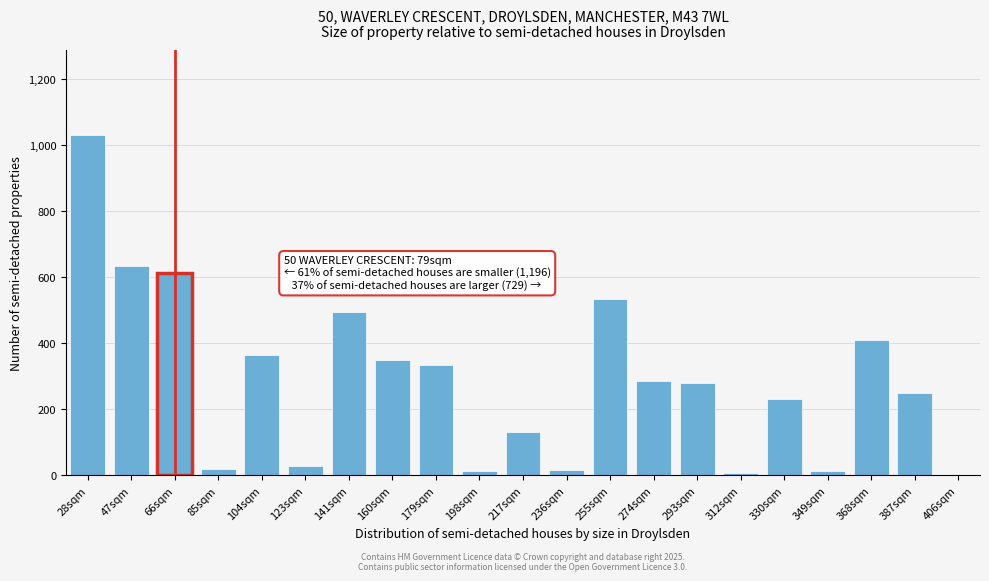

What is the ratio of the value at 66sqm to the value at 160sqm?

1.8